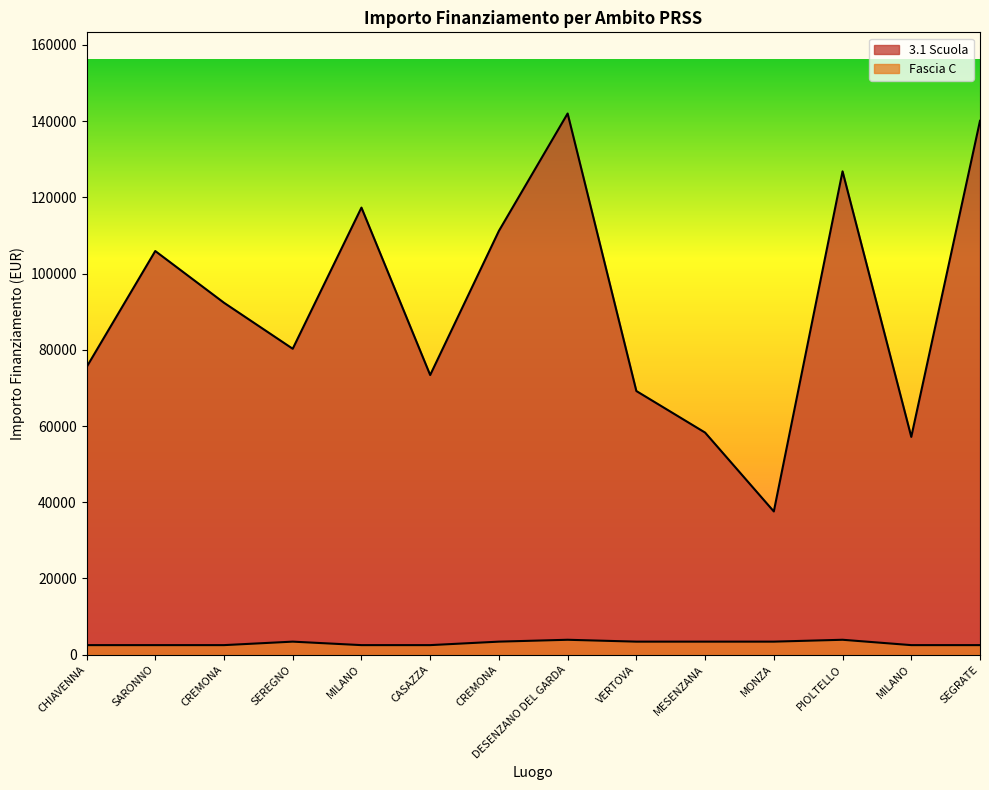

Rank the series at VERTOVA from lowest to highest value.

Fascia C, 3.1 Scuola